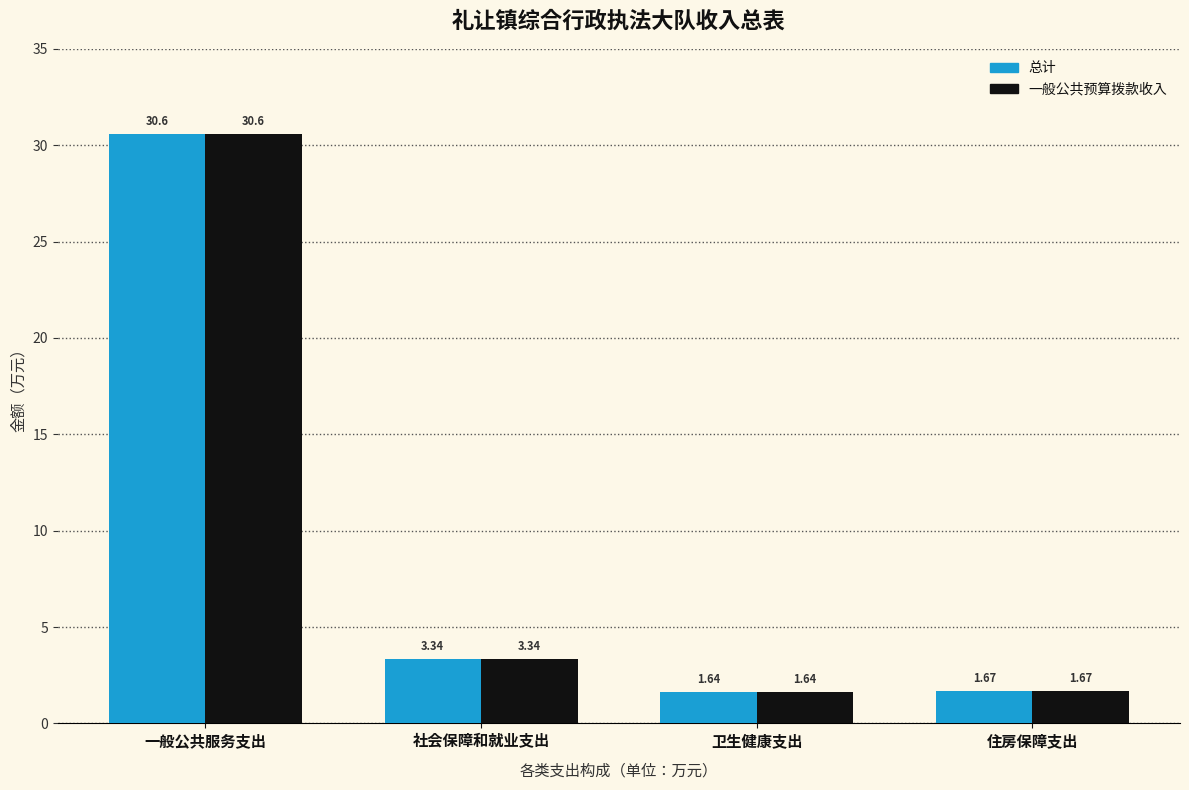

List the labels in order of 总计 value, smallest first.

卫生健康支出, 住房保障支出, 社会保障和就业支出, 一般公共服务支出